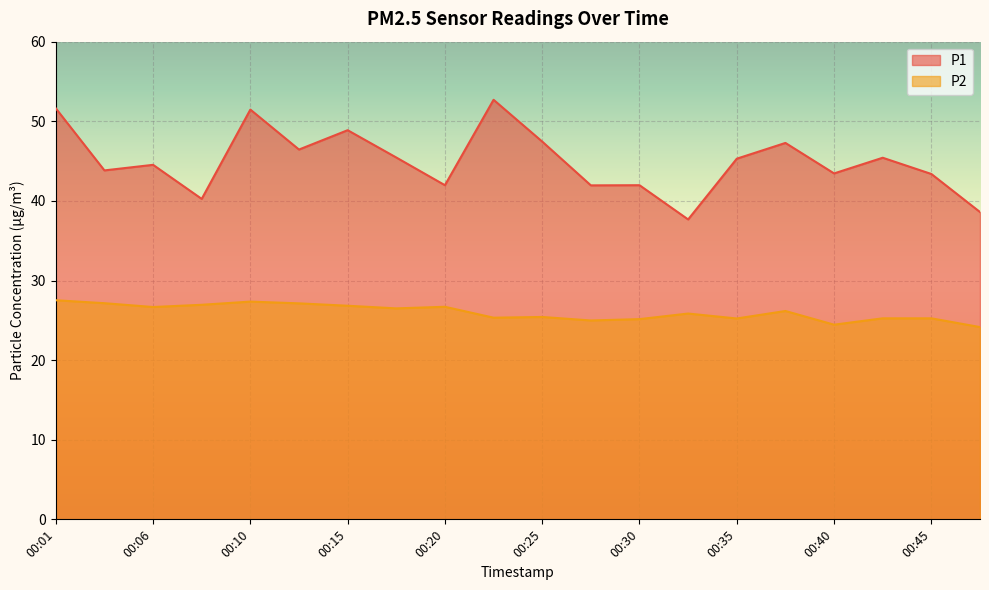

Between 00:33 and 00:35, which series saw the biggest shift?

P1